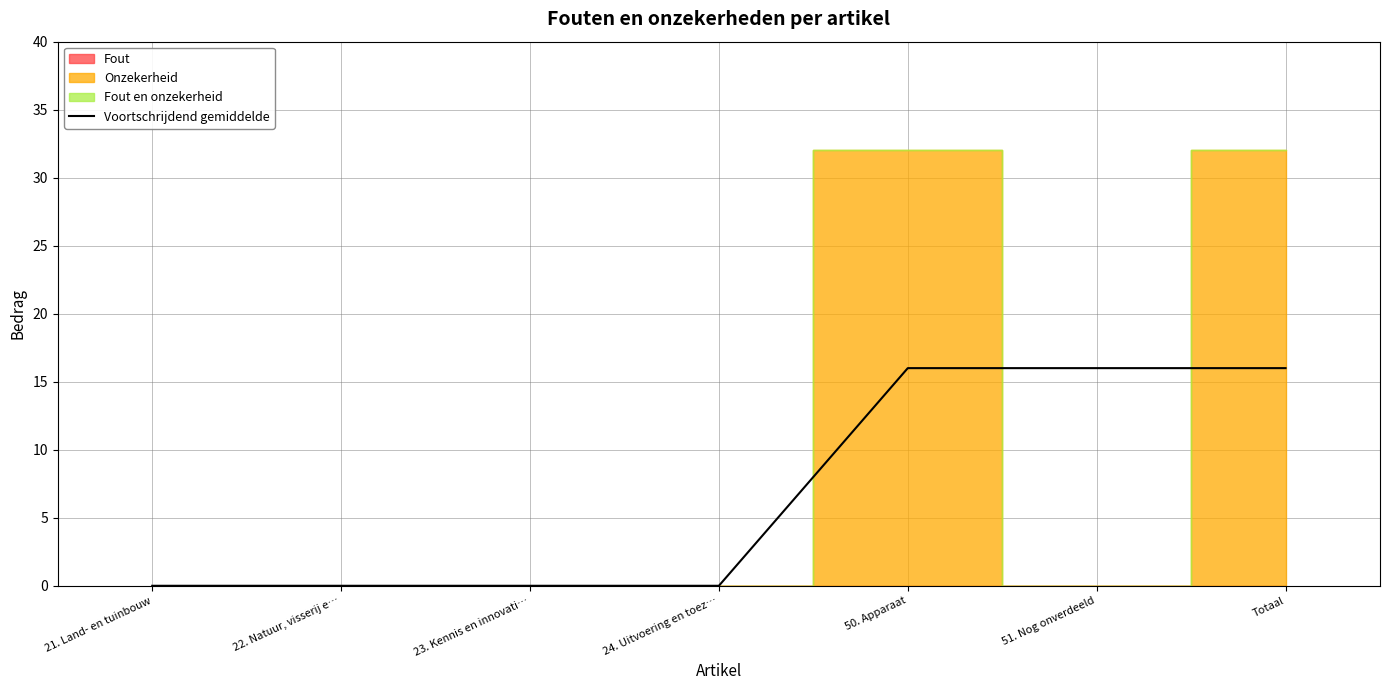

Between 23. Kennis en innovati… and 21. Land- en tuinbouw, which is larger?

23. Kennis en innovati…